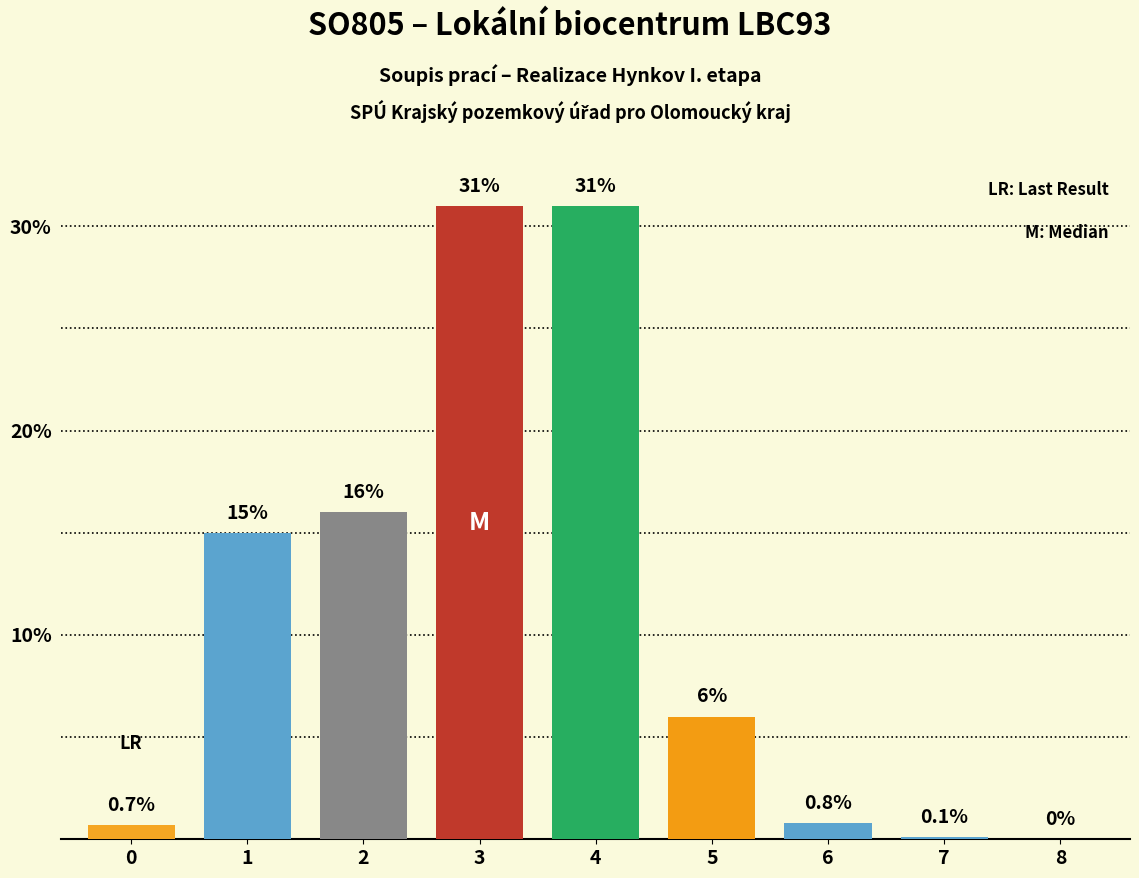

True or false: the data shows 31.0 at 4.

True